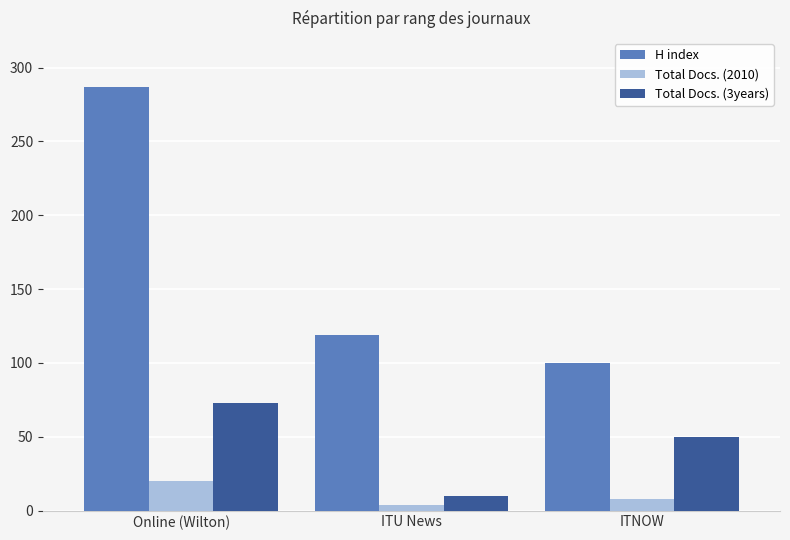

What is the maximum value for Total Docs. (2010)?

20